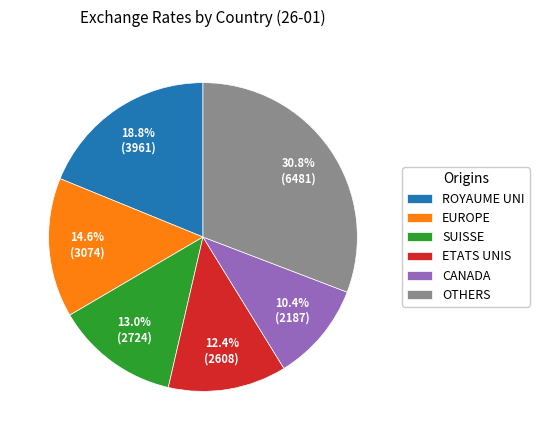

To the nearest percent, what portion does EUROPE represent?

15%